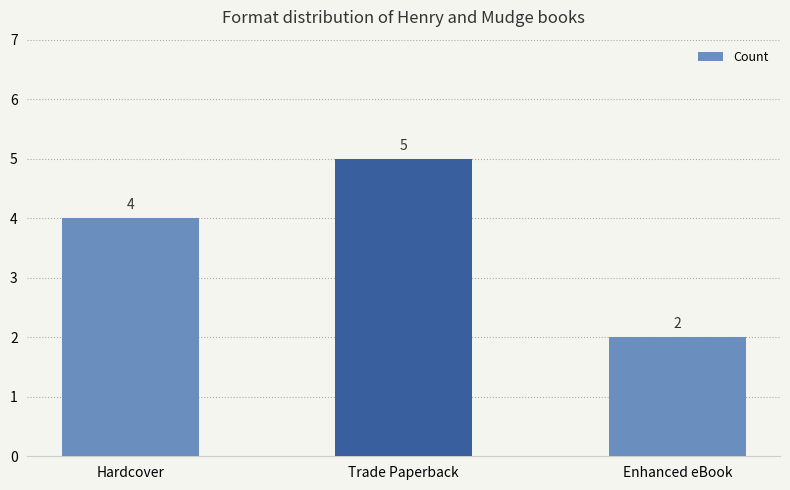

Reading left to right, extract all data points from this chart.

4	5	2